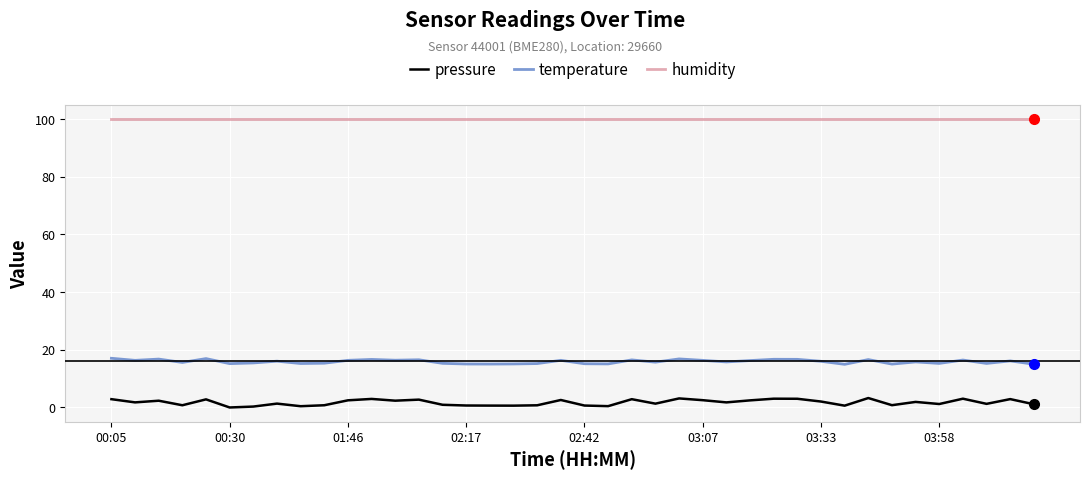

List the series in order of their peak value, lowest first.

pressure, temperature, humidity